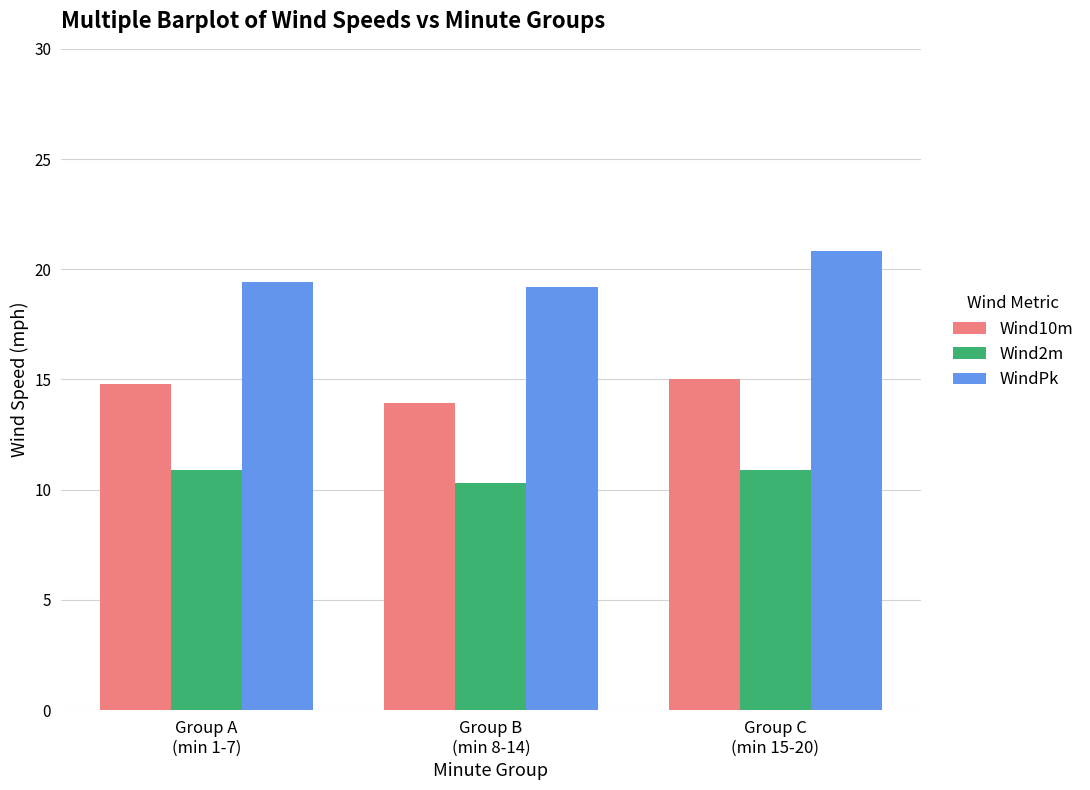

What are all the series names shown in the legend?

Wind10m, Wind2m, WindPk